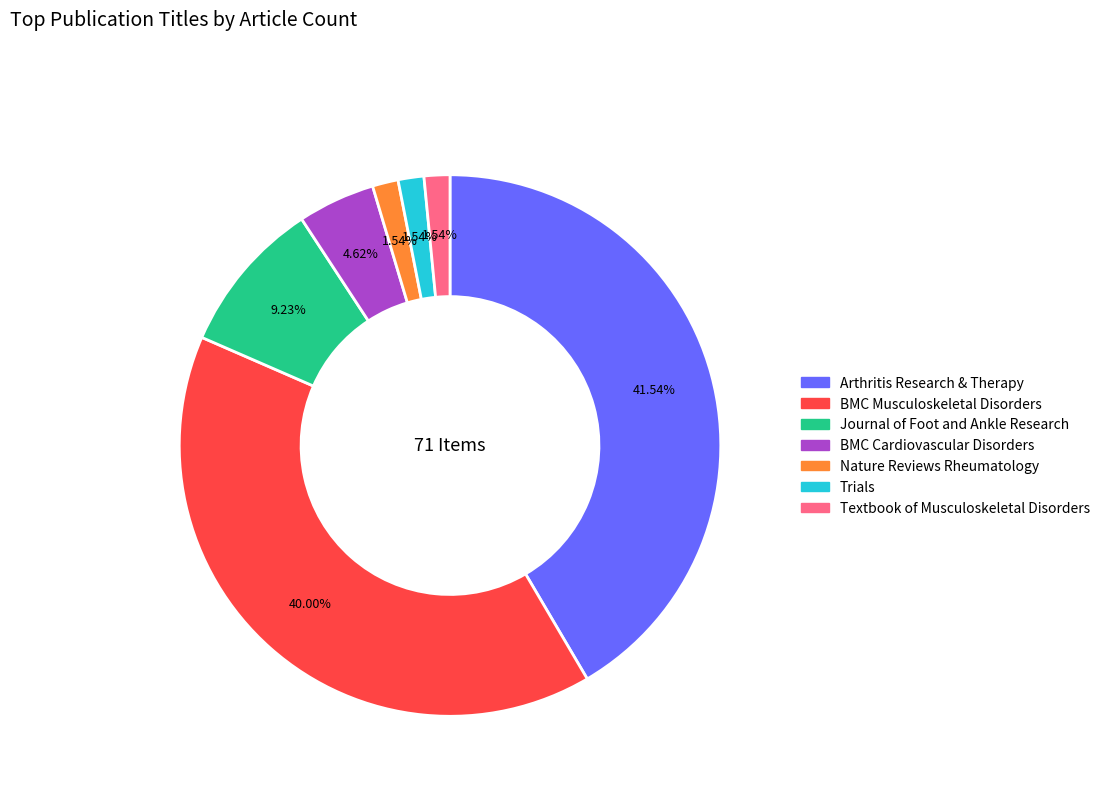

What portion of the pie excludes Nature Reviews Rheumatology?

98.5%